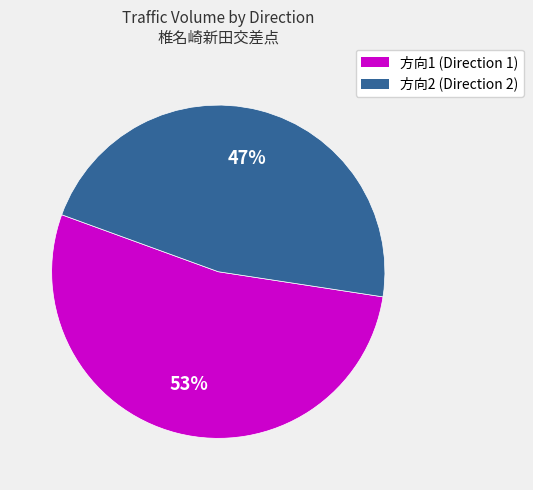

To the nearest percent, what is the difference between the largest and smallest slice percentages?

6%